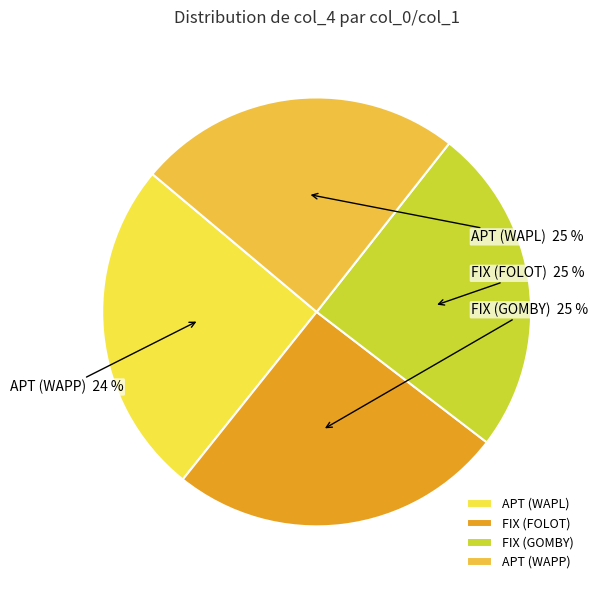

How much of the chart is everything except FIX (GOMBY)?

75.2%